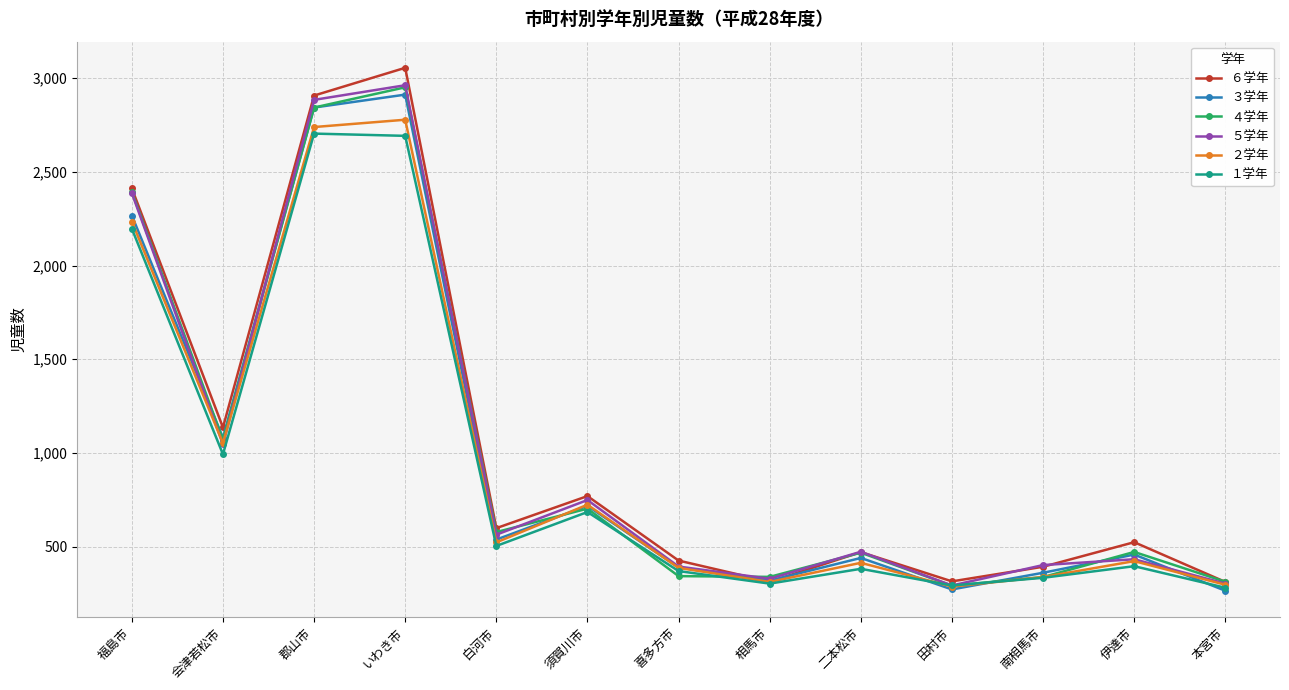

Count the number of data series in this chart.

6